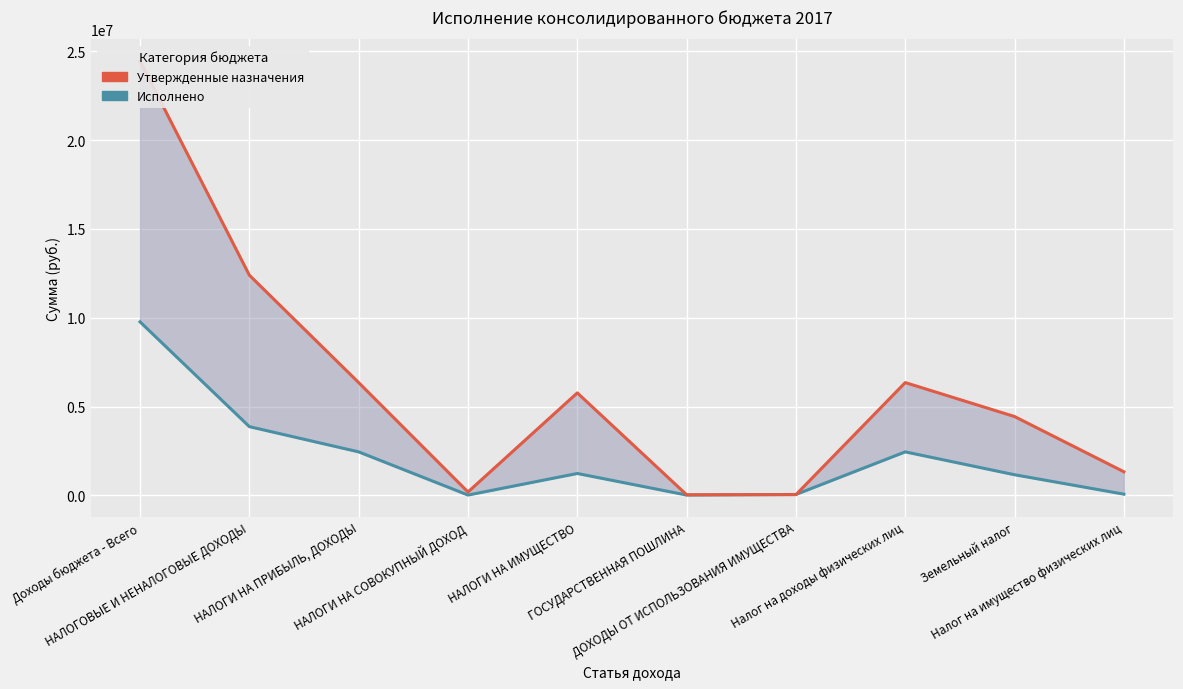

Is this an area chart (filled region under the line)?

No